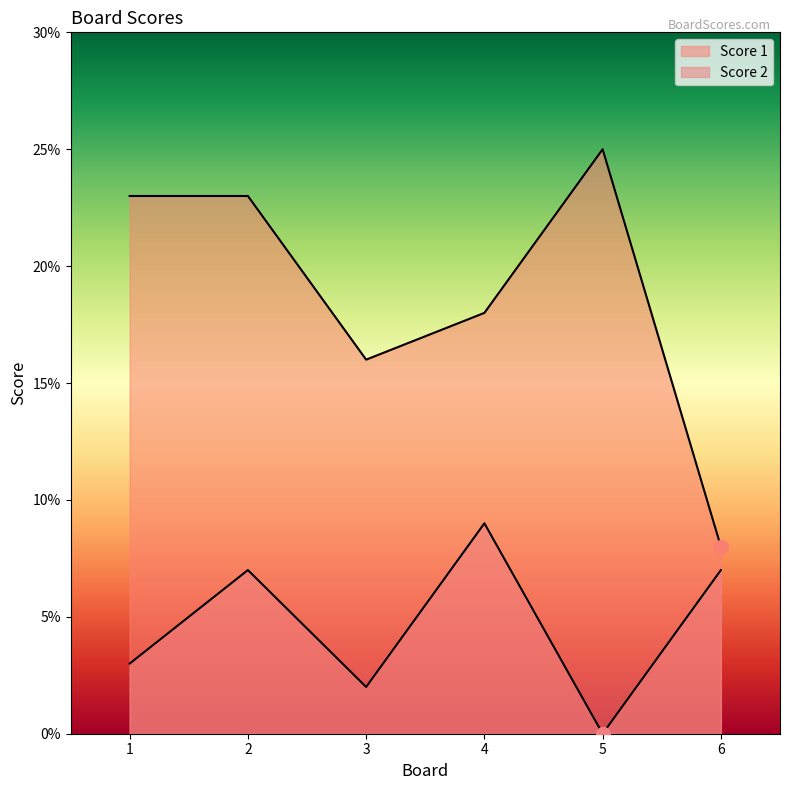

What are all the series names shown in the legend?

Score 1, Score 2